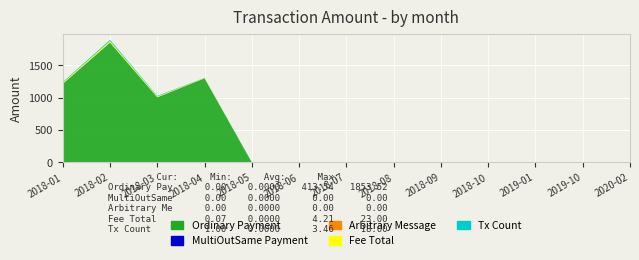

Reading right to left, transcribe all the data shown in this chart.

Ordinary Payment: 2020-02=0.0	2019-10=0.0	2019-01=0.0	2018-10=0.0	2018-09=0.0	2018-08=0.0	2018-07=0.0	2018-06=0.0	2018-05=0.0	2018-04=1300.0	2018-03=1006.9	2018-02=1853.5	2018-01=1215.7
MultiOutSame Payment: 2020-02=0.0	2019-10=0.0	2019-01=0.0	2018-10=0.0	2018-09=0.0	2018-08=0.0	2018-07=0.0	2018-06=0.0	2018-05=0.0	2018-04=0.0	2018-03=0.0	2018-02=0.0	2018-01=0.0
Arbitrary Message: 2020-02=0.0	2019-10=0.0	2019-01=0.0	2018-10=0.0	2018-09=0.0	2018-08=0.0	2018-07=0.0	2018-06=0.0	2018-05=0.0	2018-04=0.0	2018-03=0.0	2018-02=0.0	2018-01=0.0
Fee Total: 2020-02=0.1	2019-10=0.7	2019-01=0.0	2018-10=0.0	2018-09=0.0	2018-08=0.0	2018-07=0.0	2018-06=0.0	2018-05=0.0	2018-04=4.0	2018-03=12.0	2018-02=23.0	2018-01=15.0
Tx Count: 2020-02=1.0	2019-10=1.0	2019-01=0.0	2018-10=0.0	2018-09=0.0	2018-08=0.0	2018-07=0.0	2018-06=0.0	2018-05=0.0	2018-04=3.0	2018-03=10.0	2018-02=18.0	2018-01=12.0